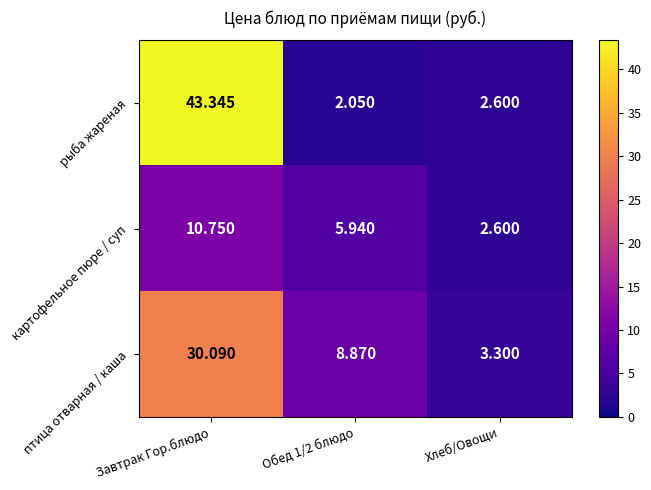

Rank the series by their maximum value, from highest to lowest.

рыба жареная, птица отварная / каша, картофельное пюре / суп